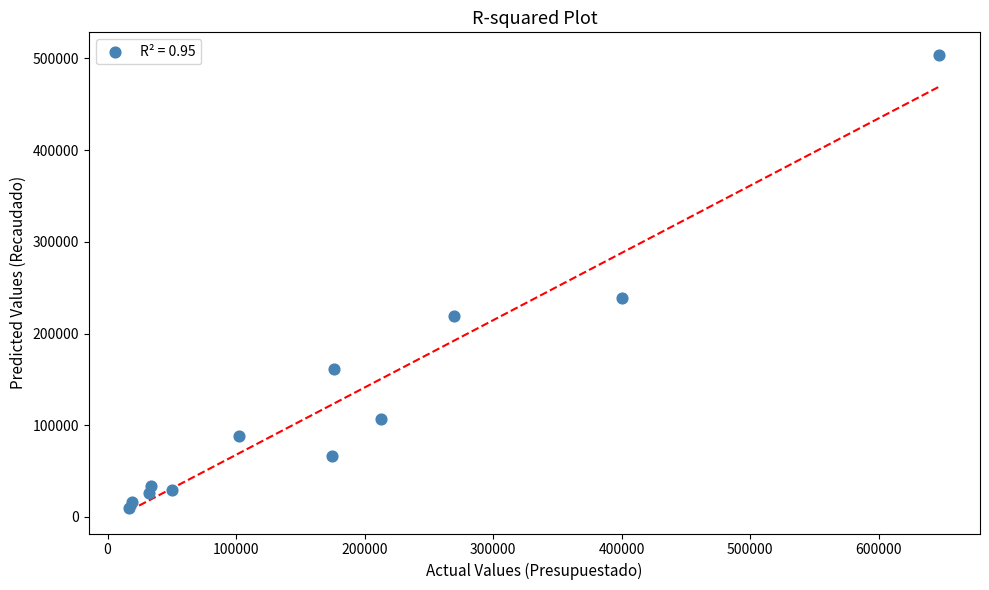

What Y value in the scatter plot is closest to 256739?

238430.6